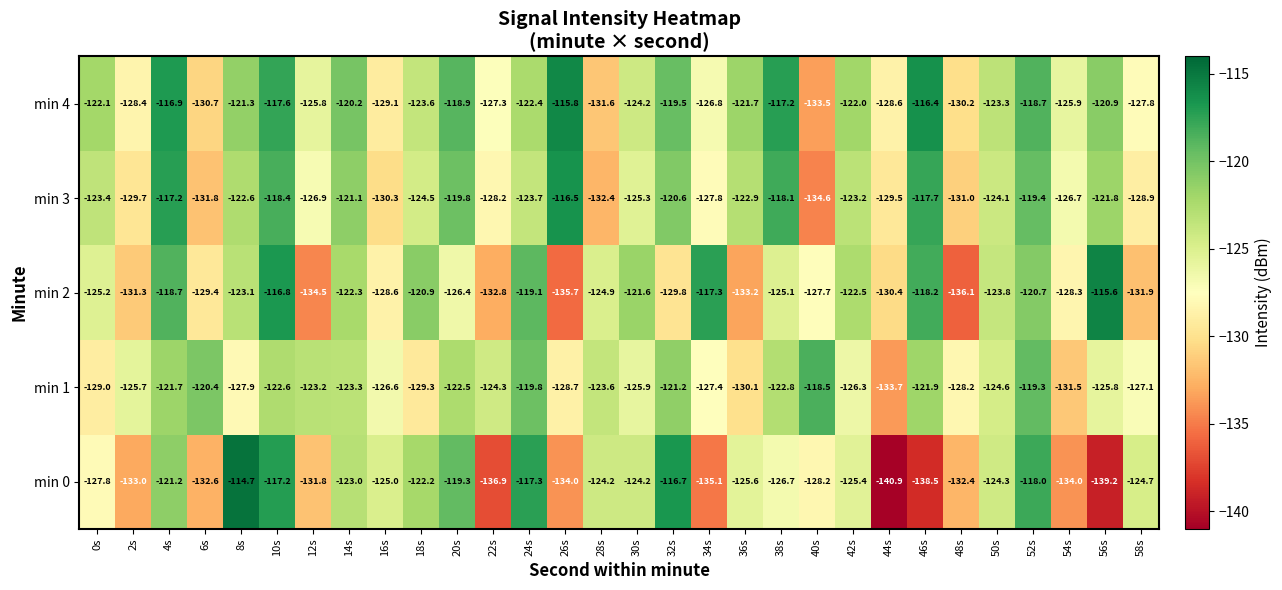

What is the smallest value displayed?

-140.9